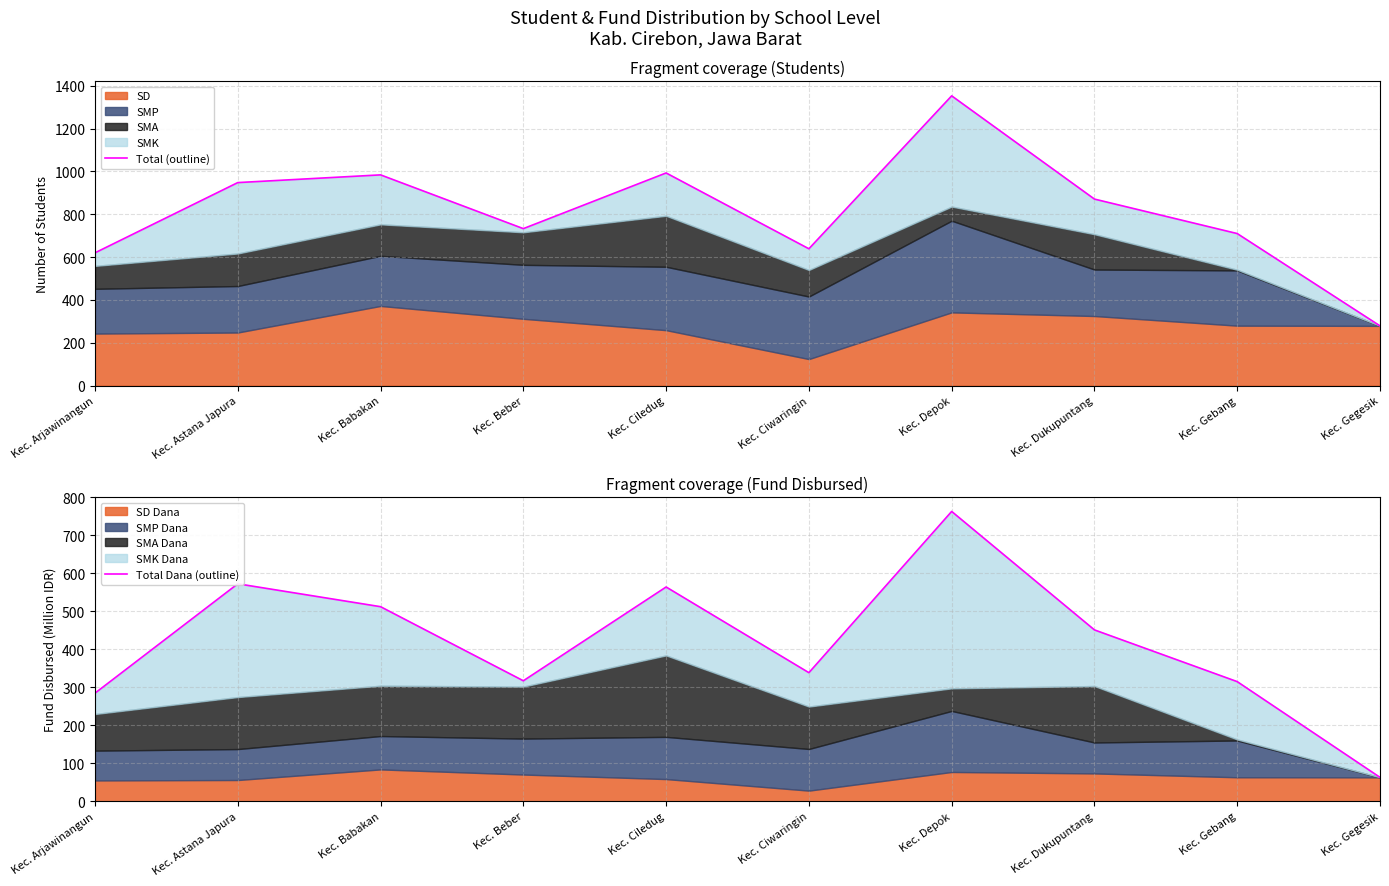

At which category is the sum across all series the highest?

Kec. Depok